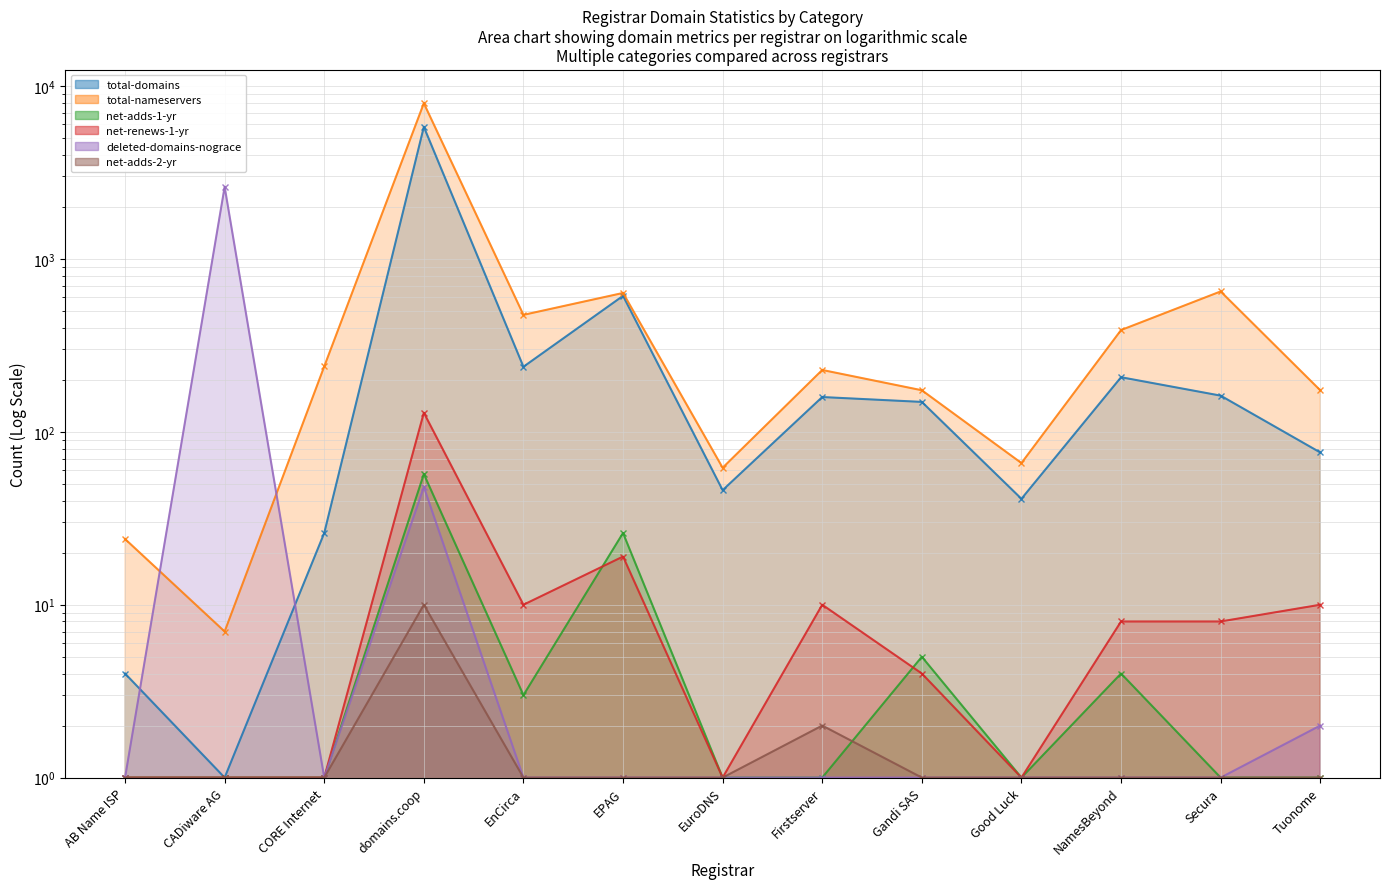

Which series changed the most between domains.coop and EuroDNS?

total-nameservers